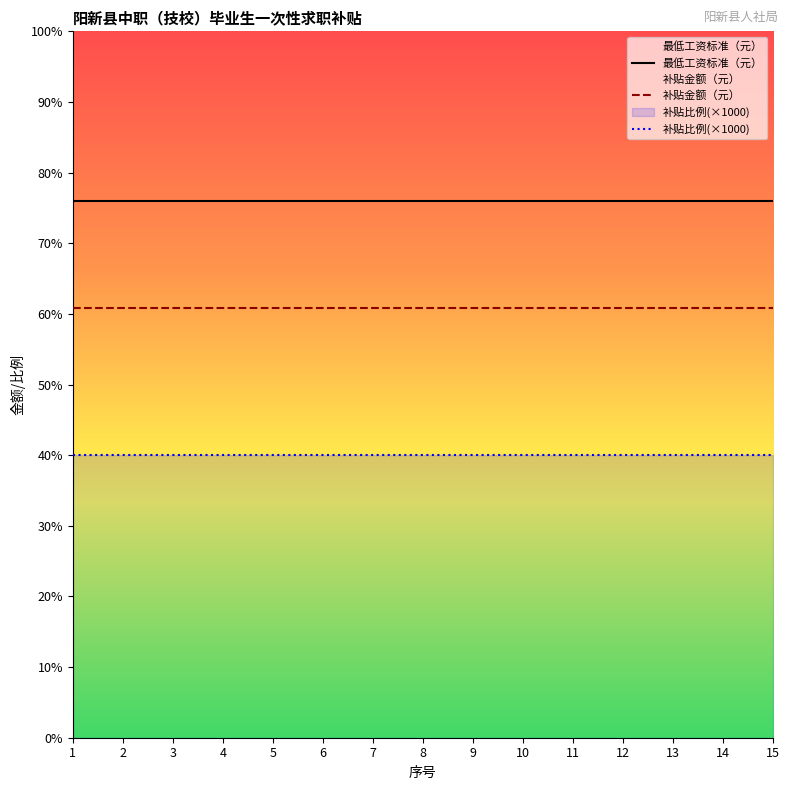

Which has a higher value, 6 or 5?

6